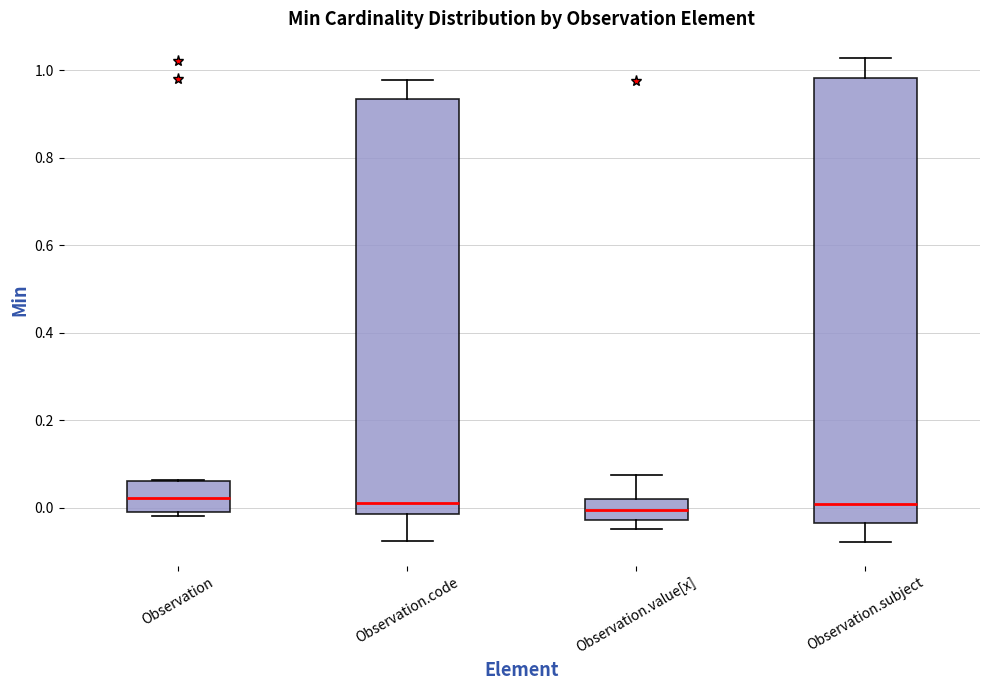

Reading left to right, transcribe this box plot: for each box, give where its median line is, the range the box spans, and where its two whiskers end, as read against the y-axis. The values are not printed on the chart, so give them approximately, as read against the axis.

Observation: median 0.02, box 0.00 to 0.06, whiskers -0.02 to 0.06
Observation.code: median 0.02, box -0.02 to 0.94, whiskers -0.08 to 0.98
Observation.value[x]: median 0.00, box -0.02 to 0.02, whiskers -0.04 to 0.08
Observation.subject: median 0.00, box -0.04 to 0.98, whiskers -0.08 to 1.02